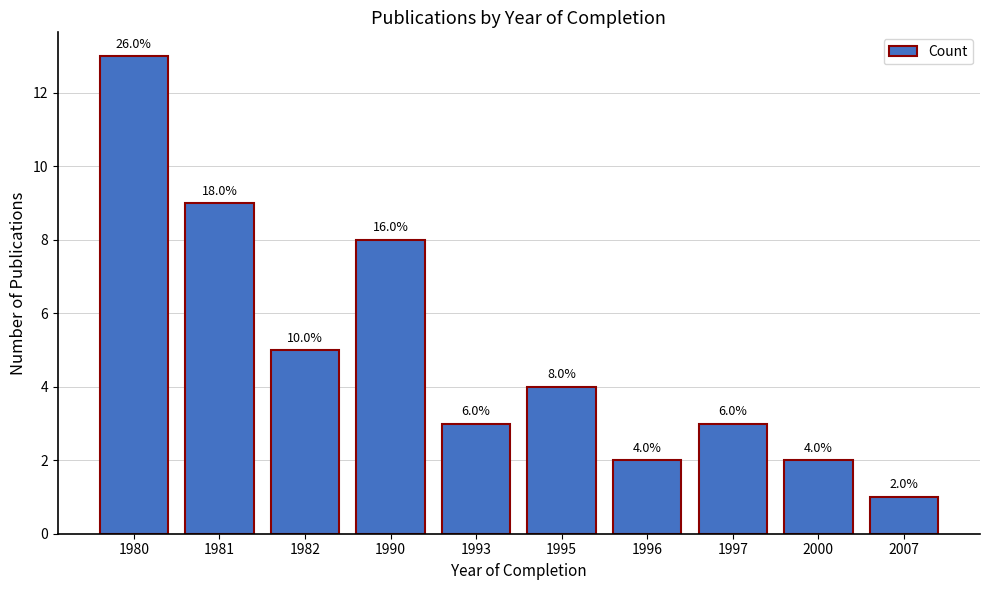

How many bars are there in total?

10